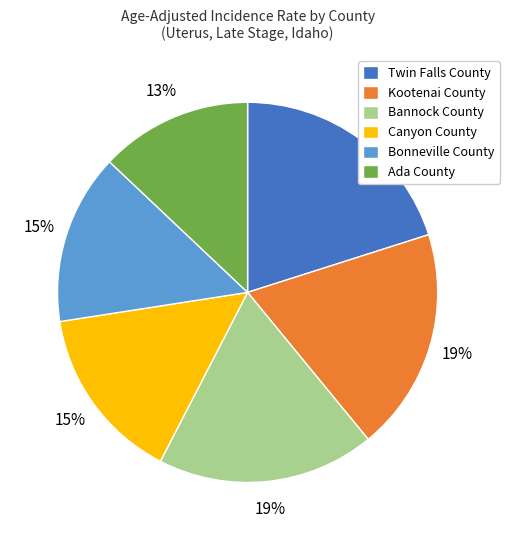

Which category has the biggest portion of the pie?

Twin Falls County